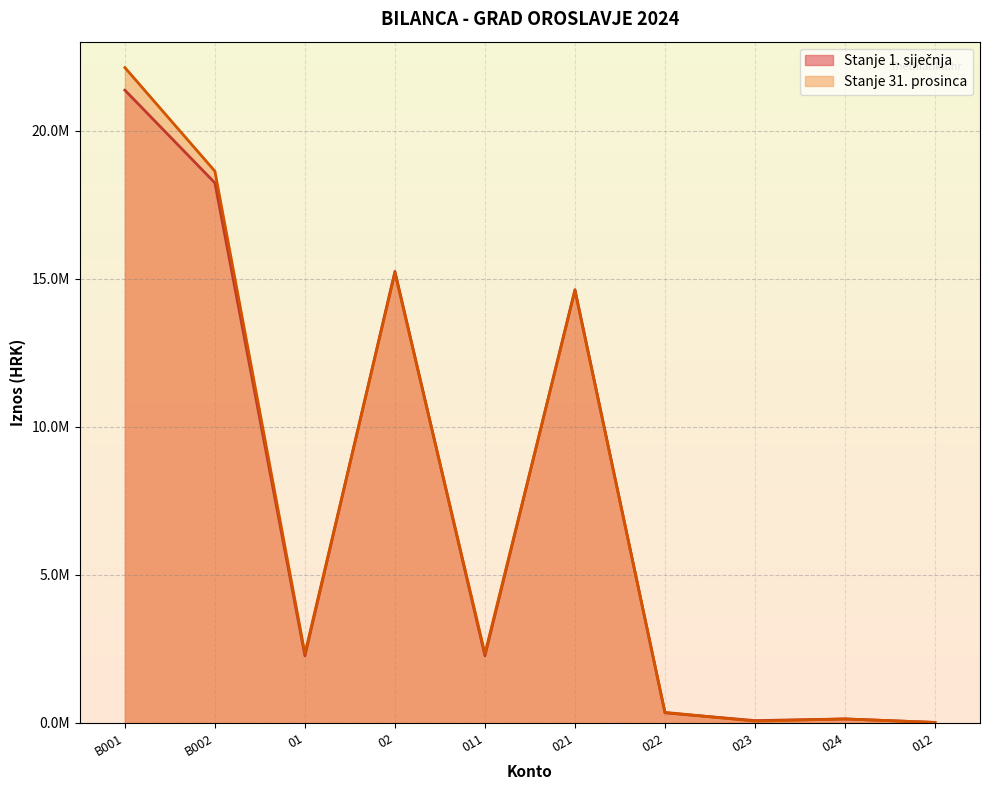

Between 02 and 01, which is larger?

02